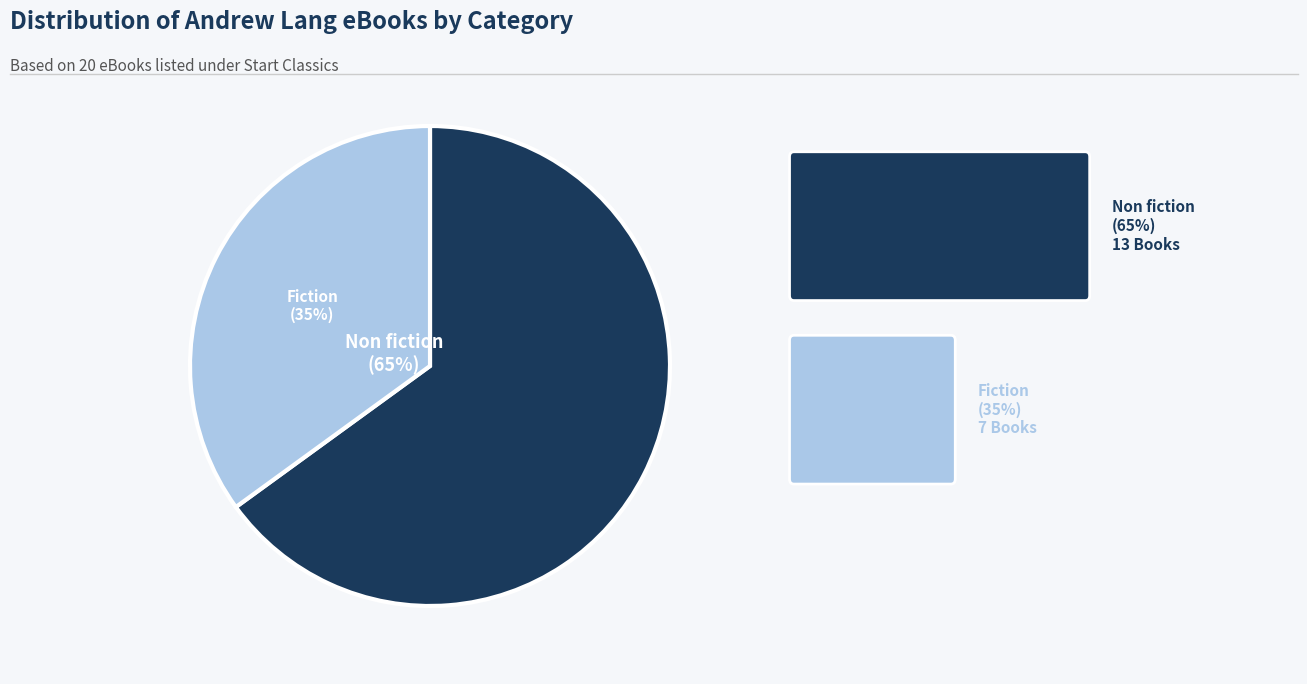

What portion of the pie excludes Fiction?

65.0%